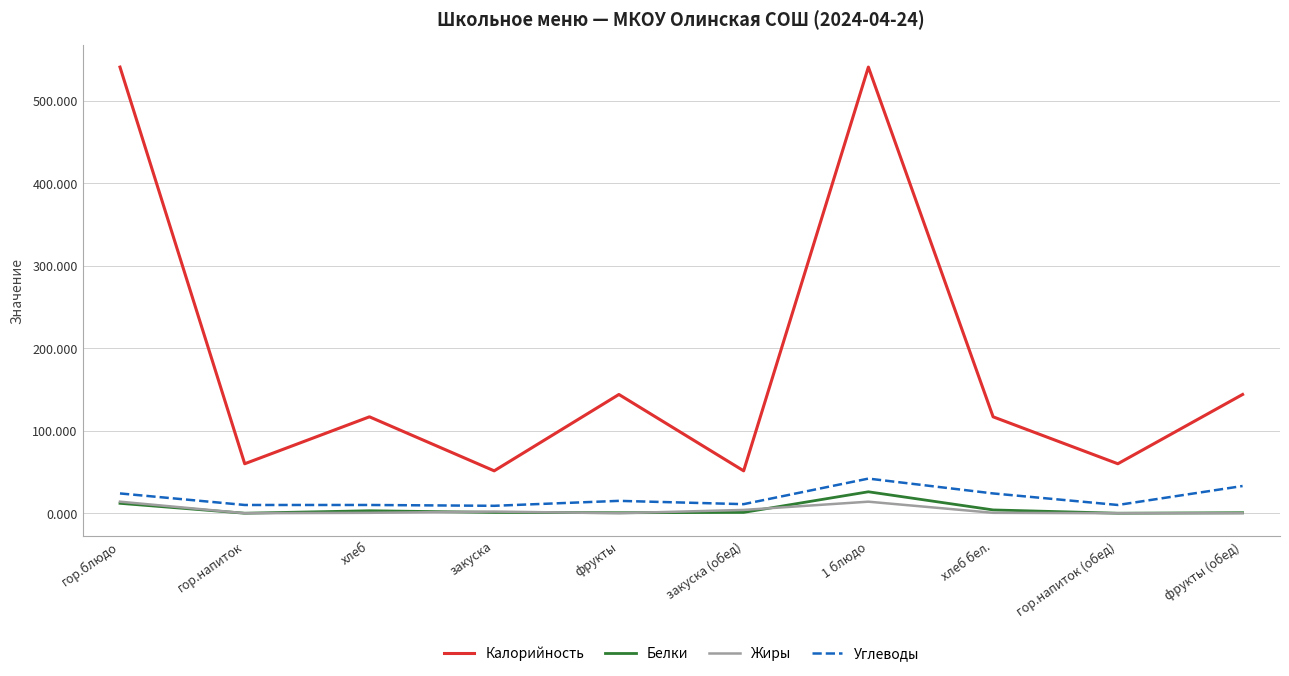

Which series changed the most between гор.блюдо and гор.напиток?

Калорийность